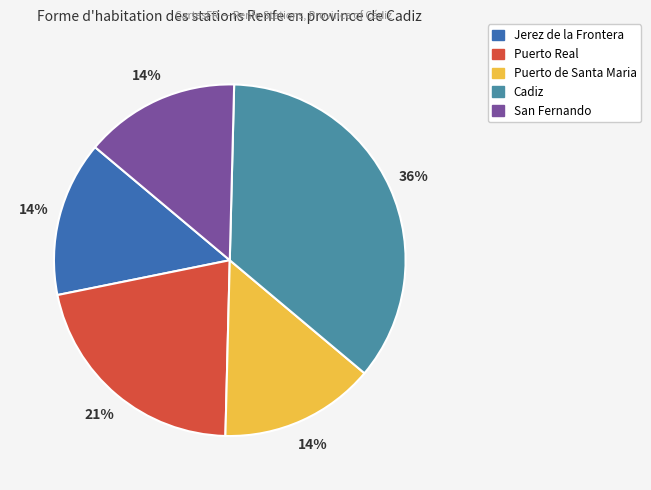

Is it true that Puerto Real is 21% of the pie?

True